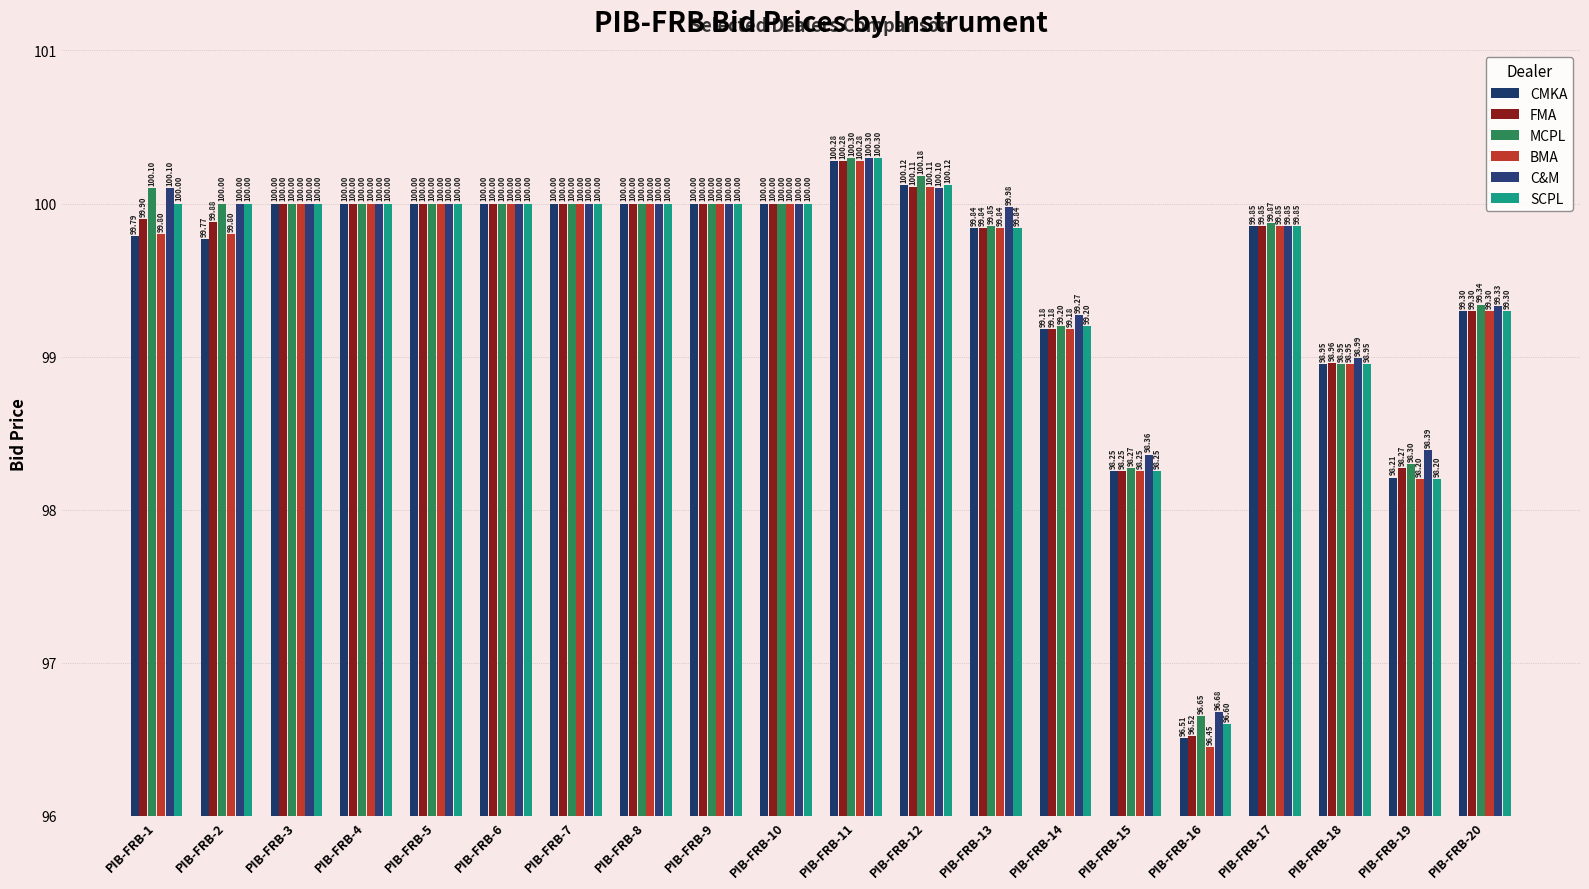

At which label does MCPL first exceed 100?

PIB-FRB-1